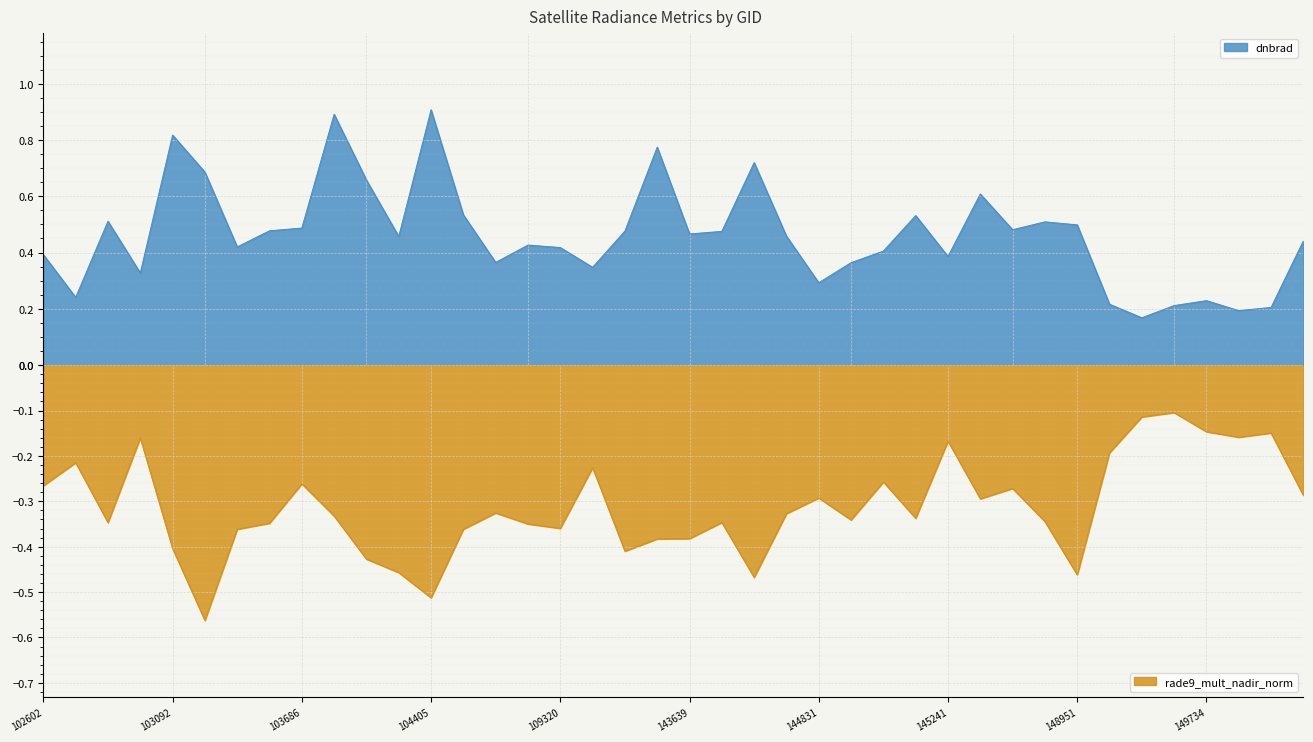

How many lines are shown in the chart?

2